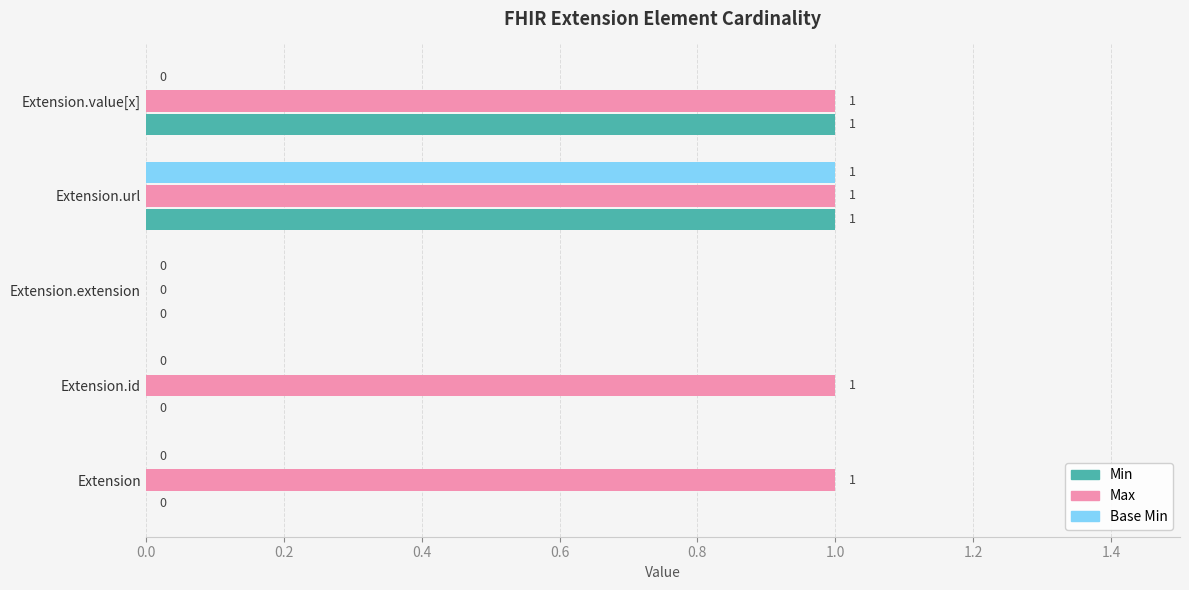

Is the value of Max at Extension.value[x] greater than the value of Min at Extension?

Yes